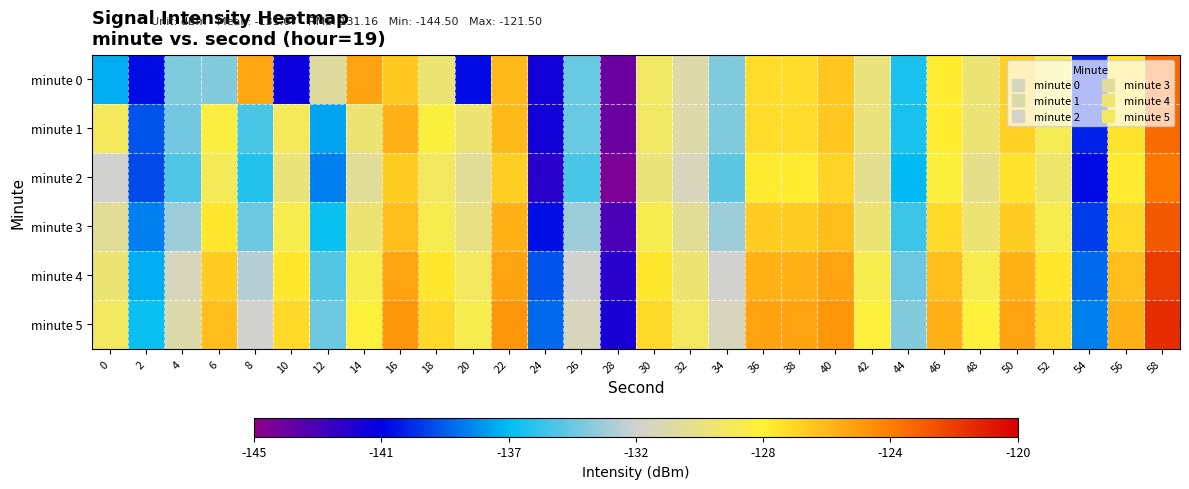

Rank the series at 0 from lowest to highest value.

minute 0, minute 2, minute 3, minute 4, minute 5, minute 1